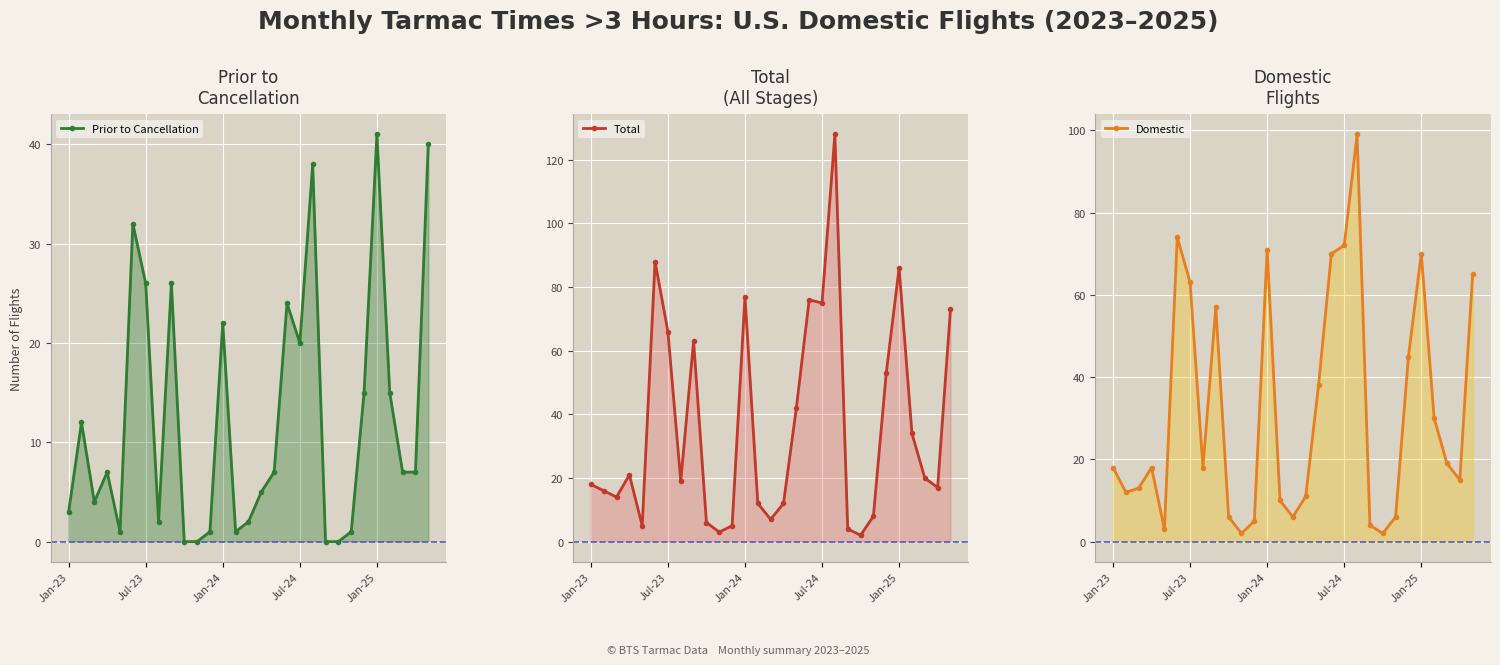

Is it true that Total equals 73 at 28?

True